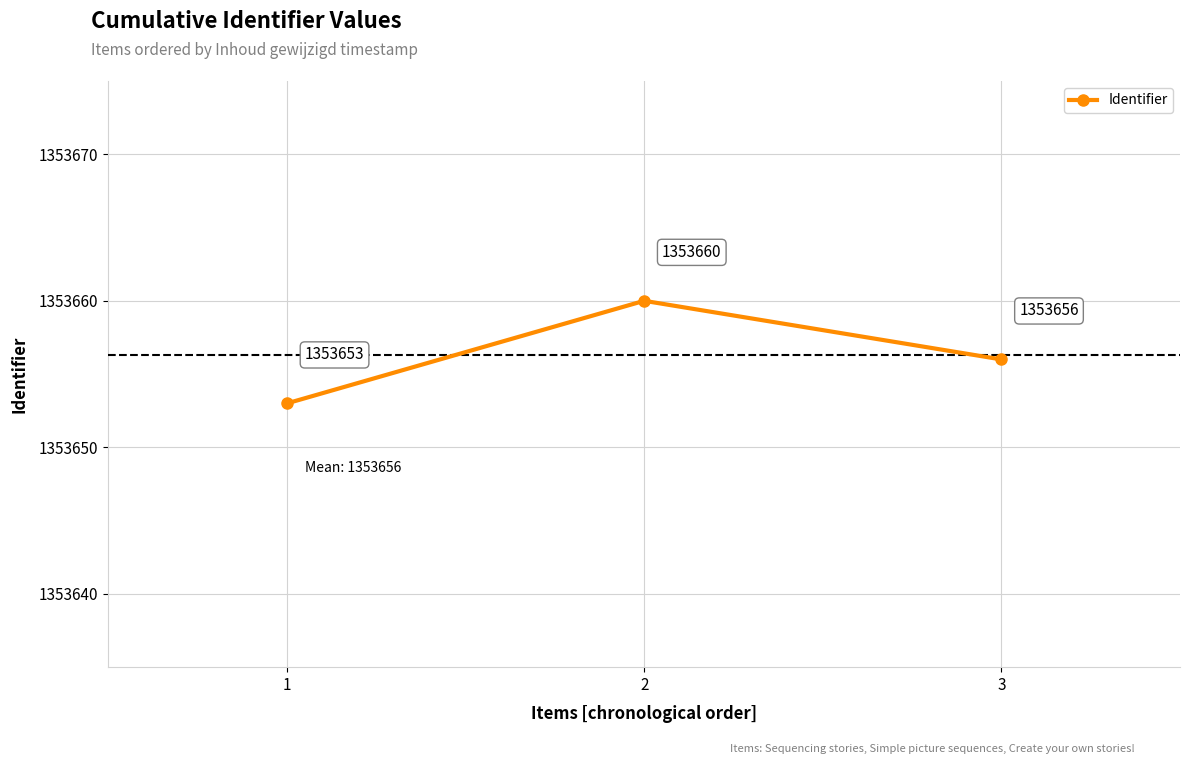

Rank the categories by value from lowest to highest.

1, 3, 2